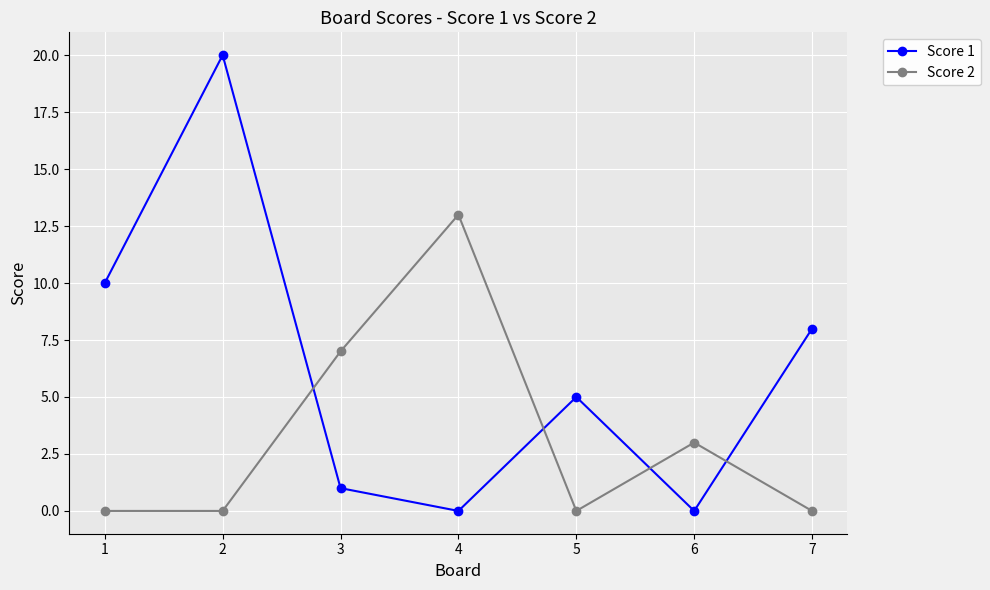

Rank the series at 3 from highest to lowest value.

Score 2, Score 1